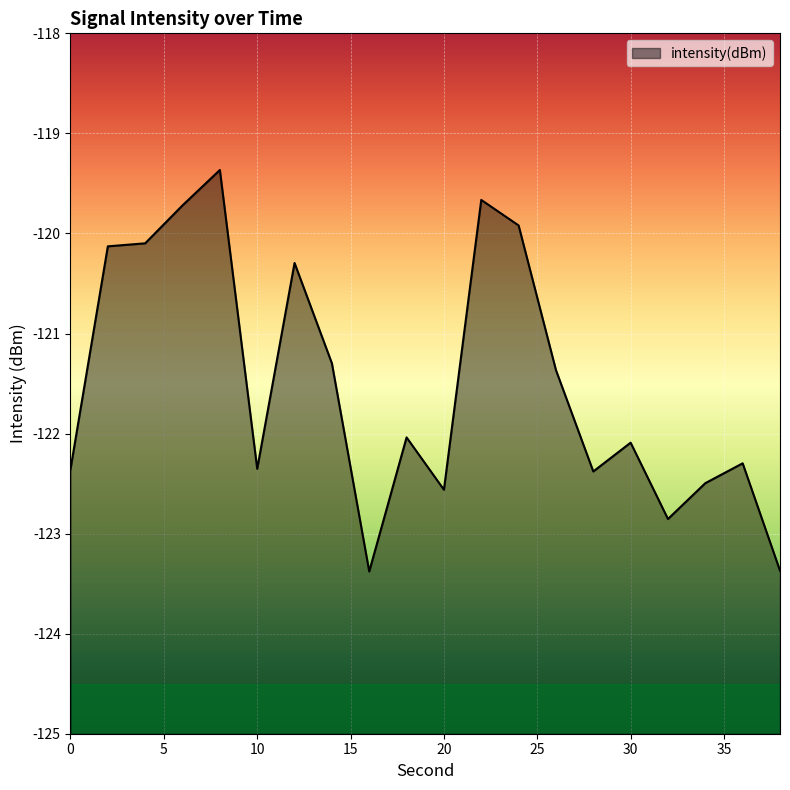

True or false: the data shows -187.9 at 14.

False